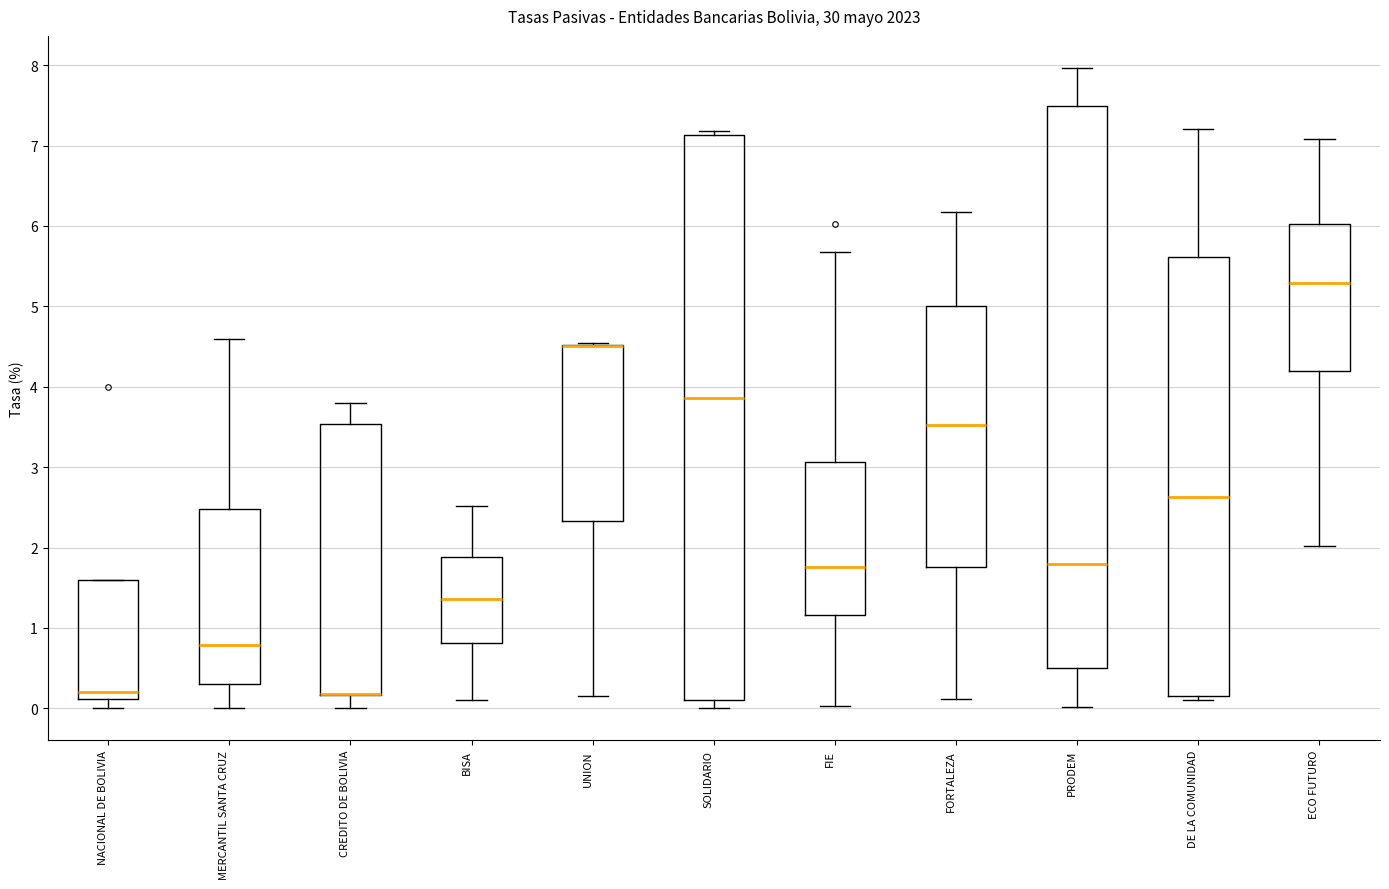

Reading left to right, transcribe this box plot: for each box, give where its median line is, the range the box spans, and where its two whiskers end, as read against the y-axis. The values are not printed on the chart, so give them approximately, as read against the axis.

NACIONAL DE BOLIVIA: median 0.2, box 0.1 to 1.6, whiskers 0.0 to 1.6
MERCANTIL SANTA CRUZ: median 0.8, box 0.3 to 2.5, whiskers 0.0 to 4.6
CREDITO DE BOLIVIA: median 0.2 (drawn on the box's lower edge), box 0.2 to 3.5, whiskers 0.0 to 3.8
BISA: median 1.4, box 0.8 to 1.9, whiskers 0.1 to 2.5
UNION: median 4.5 (drawn on the box's upper edge), box 2.3 to 4.5, whiskers 0.1 to 4.5
SOLIDARIO: median 3.9, box 0.1 to 7.1, whiskers 0.0 to 7.2
FIE: median 1.8, box 1.2 to 3.1, whiskers 0.0 to 5.7
FORTALEZA: median 3.5, box 1.8 to 5.0, whiskers 0.1 to 6.2
PRODEM: median 1.8, box 0.5 to 7.5, whiskers 0.0 to 8.0
DE LA COMUNIDAD: median 2.6, box 0.2 to 5.6, whiskers 0.1 to 7.2
ECO FUTURO: median 5.3, box 4.2 to 6.0, whiskers 2.0 to 7.1